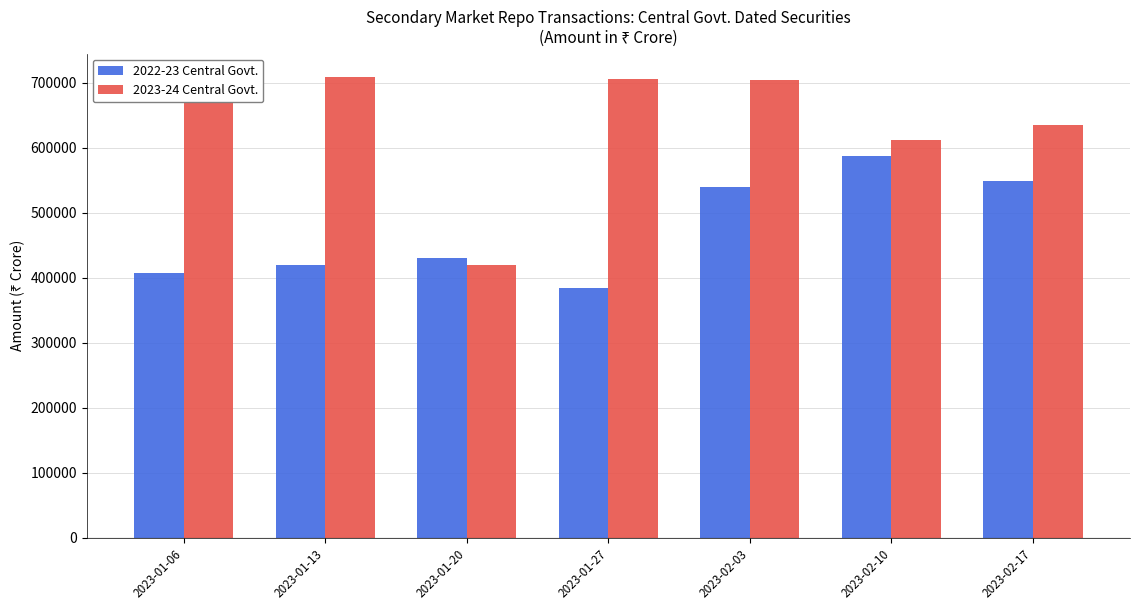

What is the value of the 2023-24 Central Govt. bar at the 4th from the left?

705244